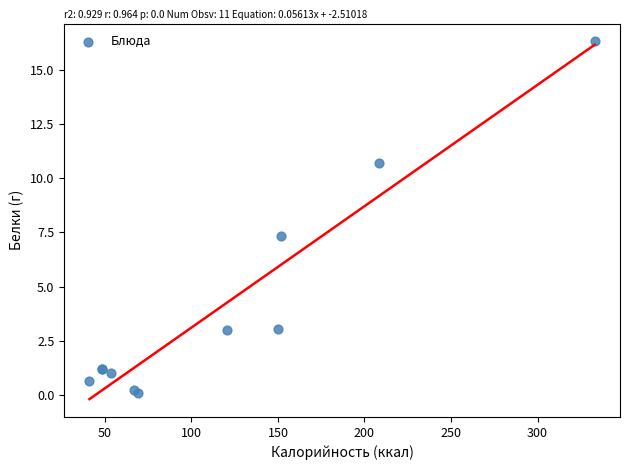

What Y value in the scatter plot is closest to 8?

7.4